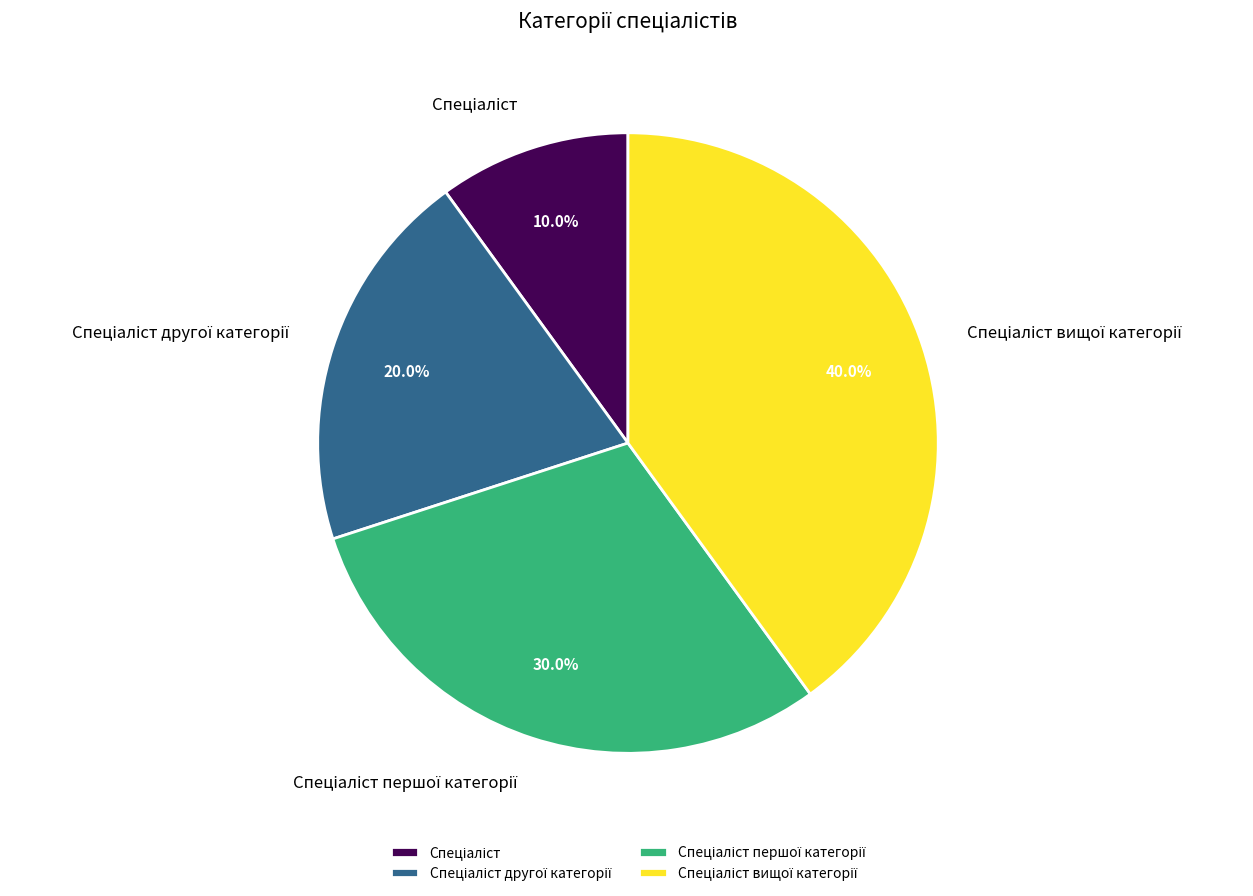

Is there a majority slice in this chart?

No